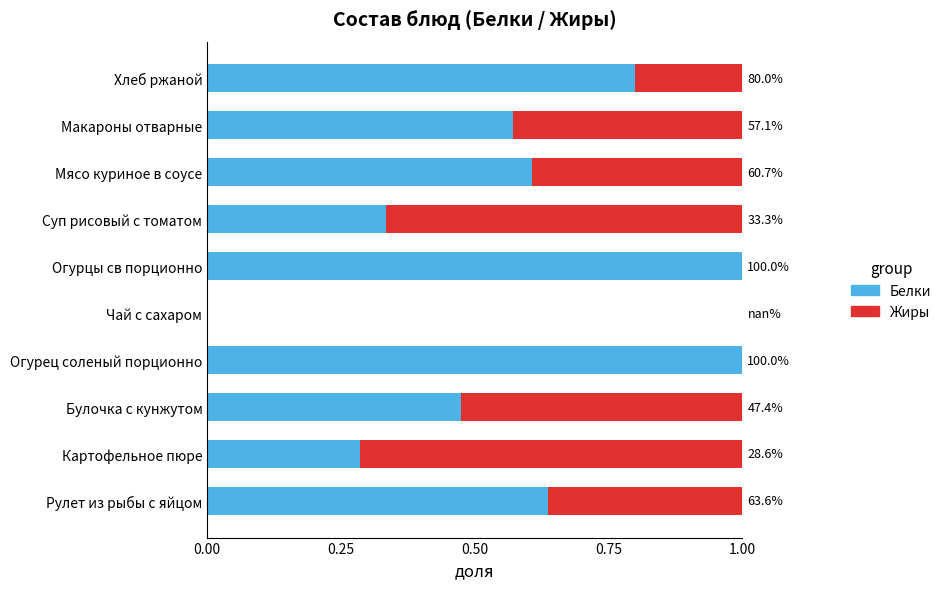

What are all the series names shown in the legend?

Белки, Жиры